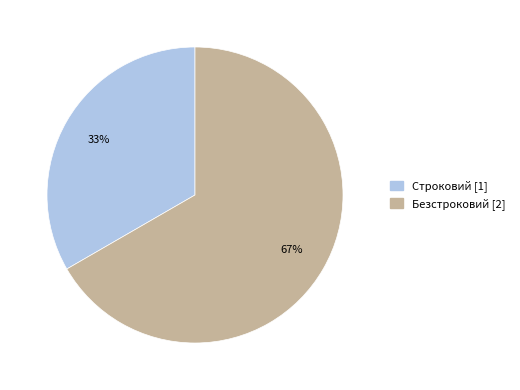

Approximately how many times larger is the value at Безстроковий compared to Строковий?

2.0